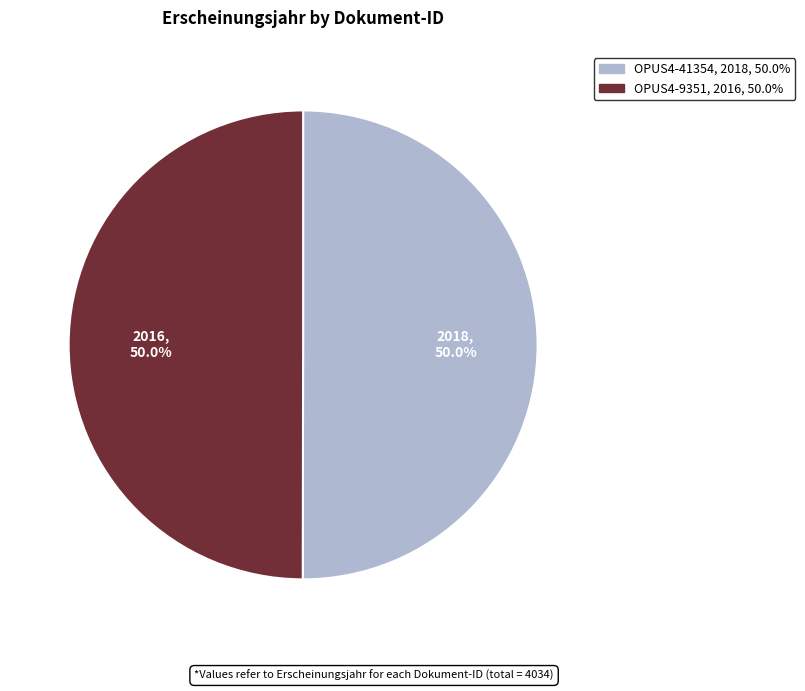

To the nearest percent, what is the average slice percentage?

50%